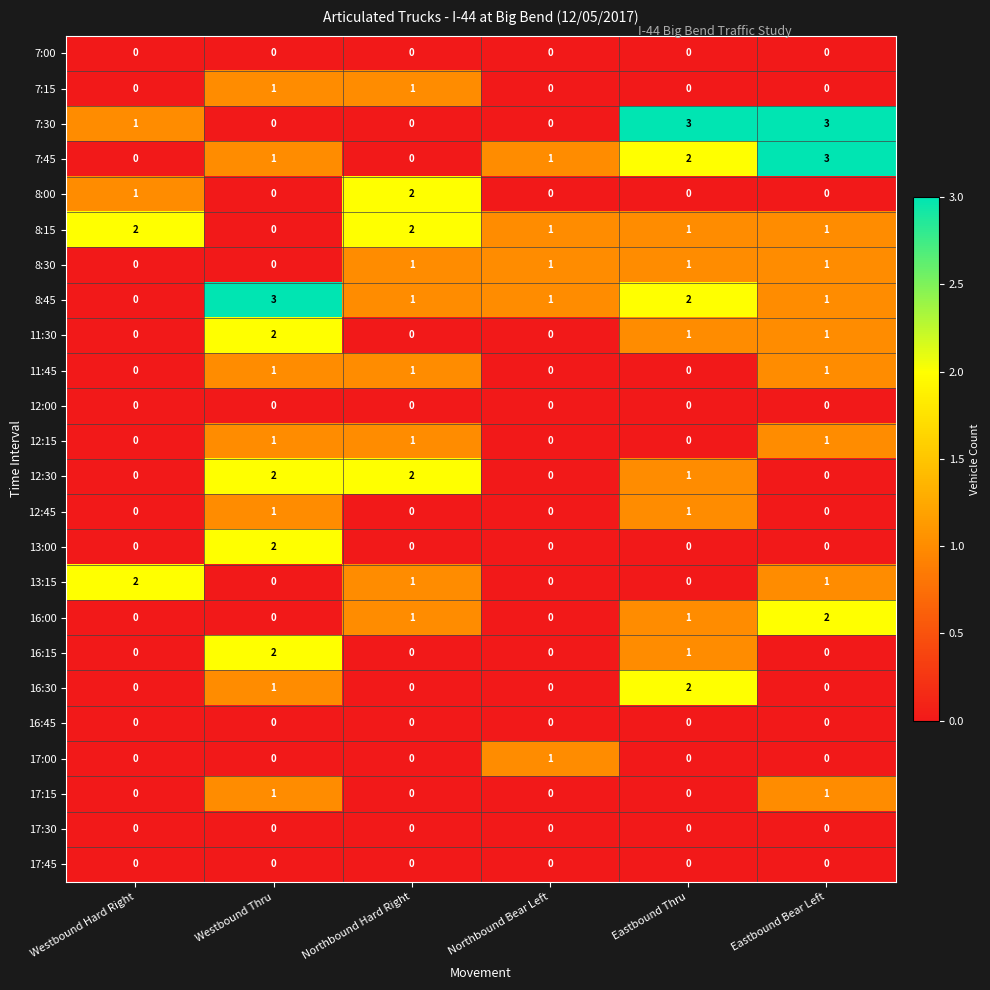

Count the 7:30 values in the range 0 to 3.

6